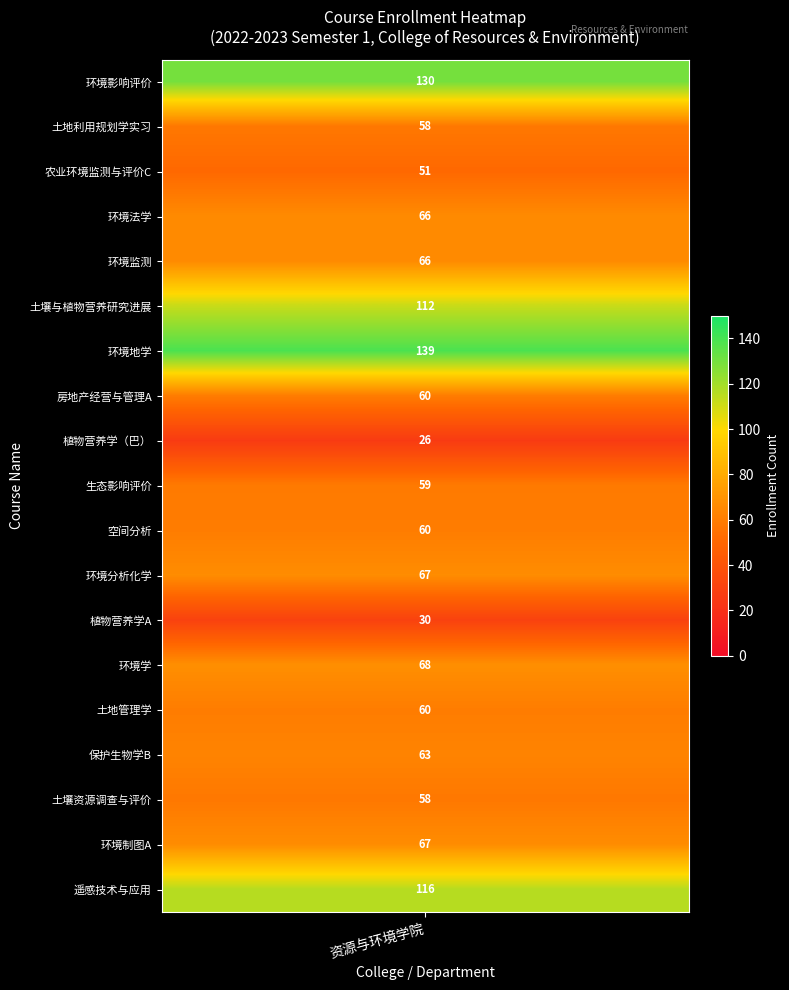

List the labels in order of value, largest first.

环境地学, 环境影响评价, 遥感技术与应用, 土壤与植物营养研究进展, 环境学, 环境分析化学, 环境制图A, 环境法学, 环境监测, 保护生物学B, 房地产经营与管理A, 空间分析, 土地管理学, 生态影响评价, 土地利用规划学实习, 土壤资源调查与评价, 农业环境监测与评价C, 植物营养学A, 植物营养学（巴）